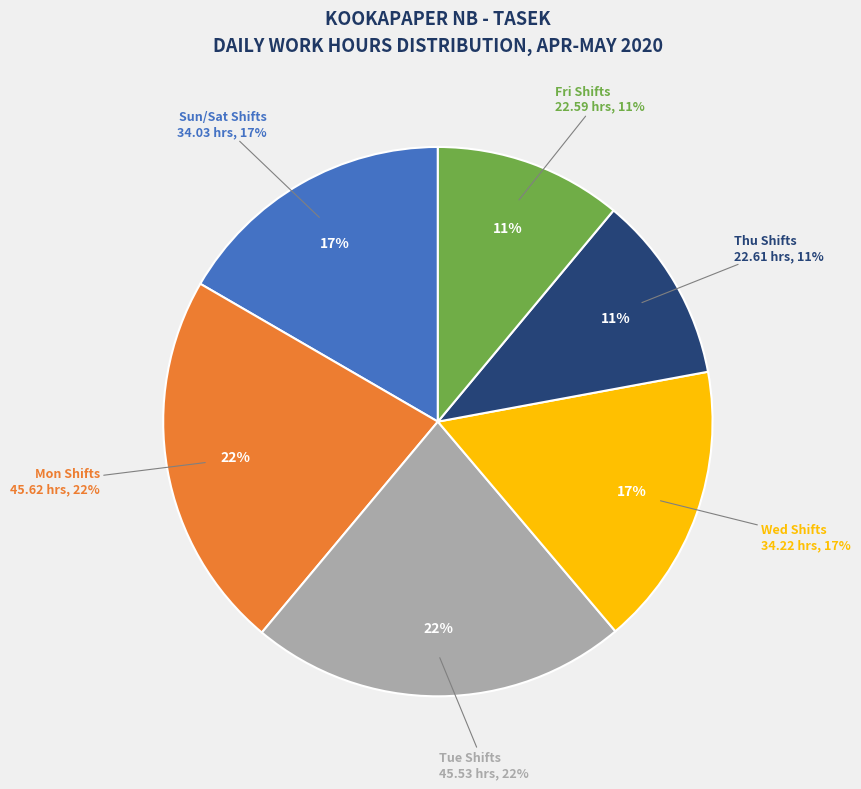

The 15-Fri slice represents 17% of the pie. True or false?

False